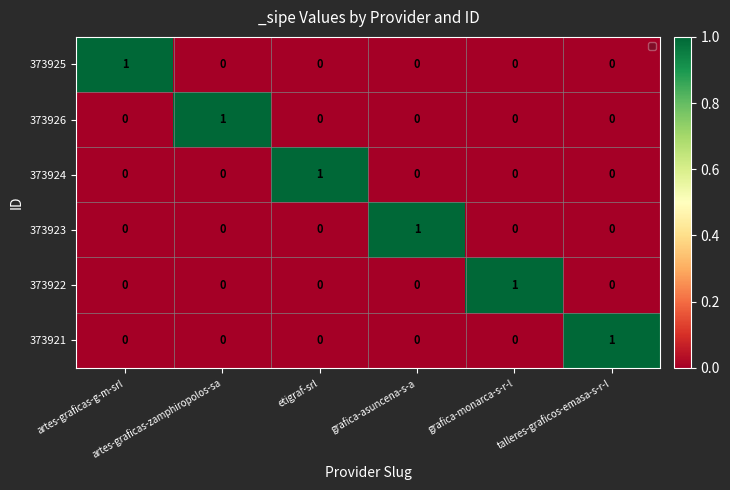

At how many categories does at least one series exceed 0?

6